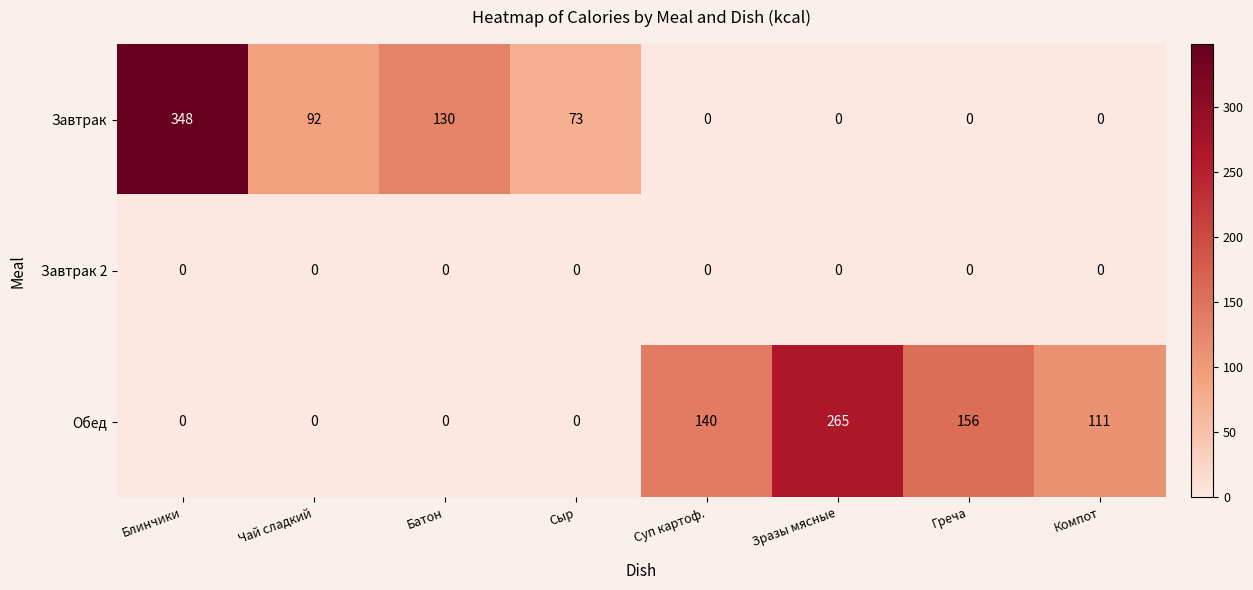

List the series in order of their peak value, lowest first.

Завтрак 2, Обед, Завтрак